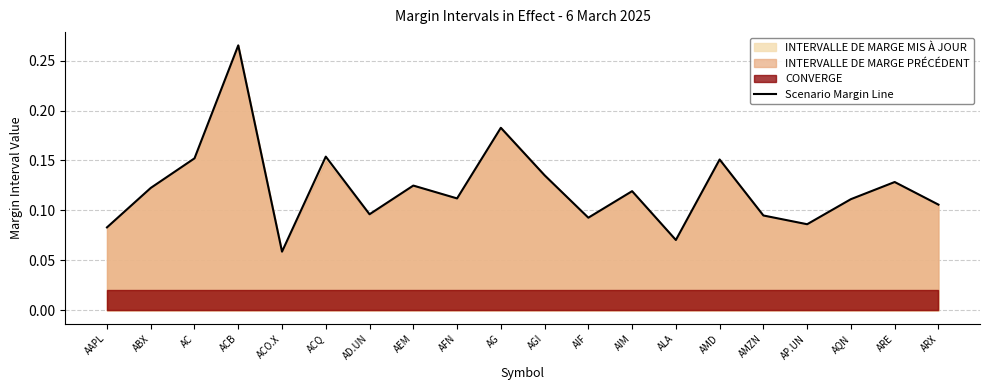

How many interior local valleys (lower than both neighbors) does the data have?

6